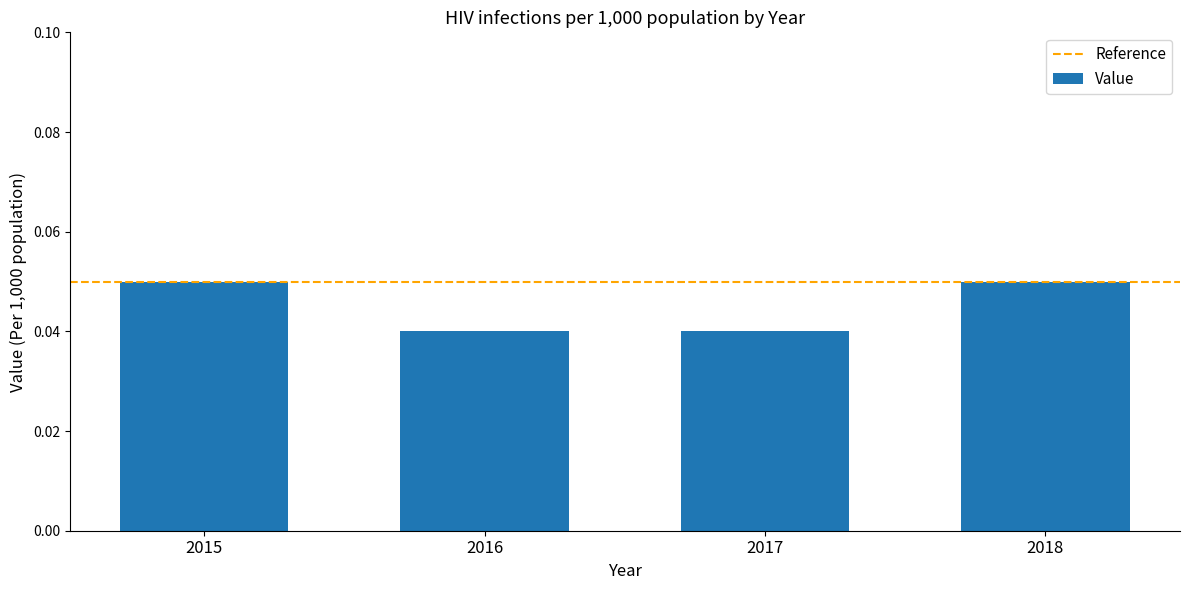

What is the sum of all values?

0.2